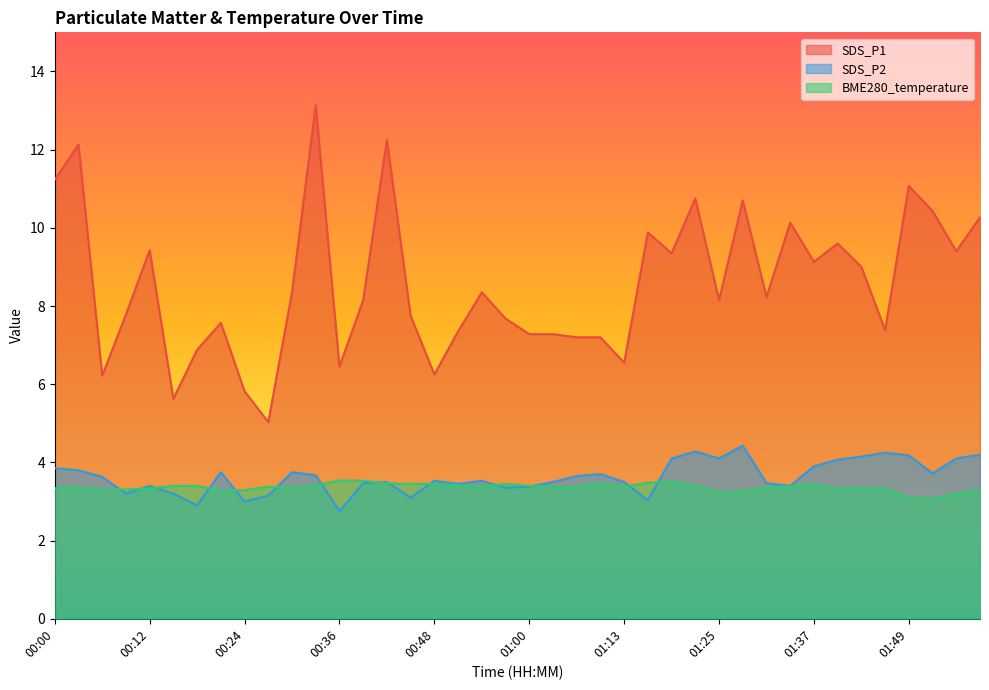

How many data points in SDS_P1 are less than 8?

18